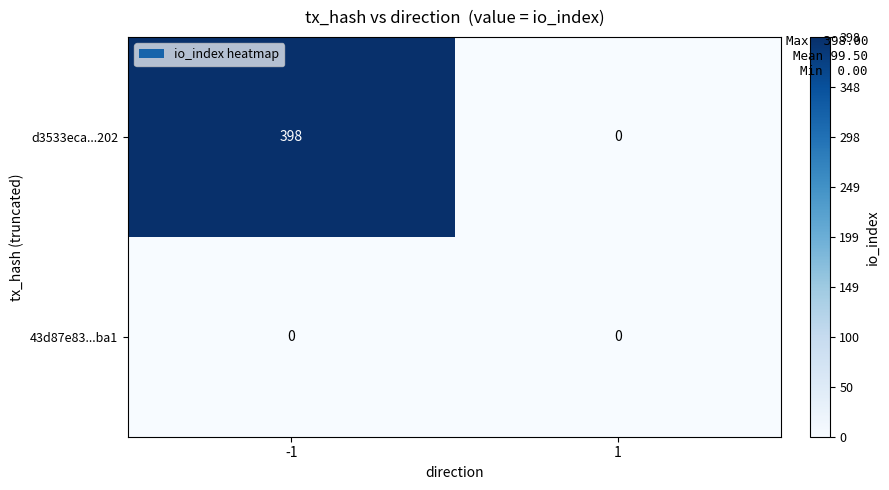

The 43d87e83...ba1 series shows 0 at -1. True or false?

True